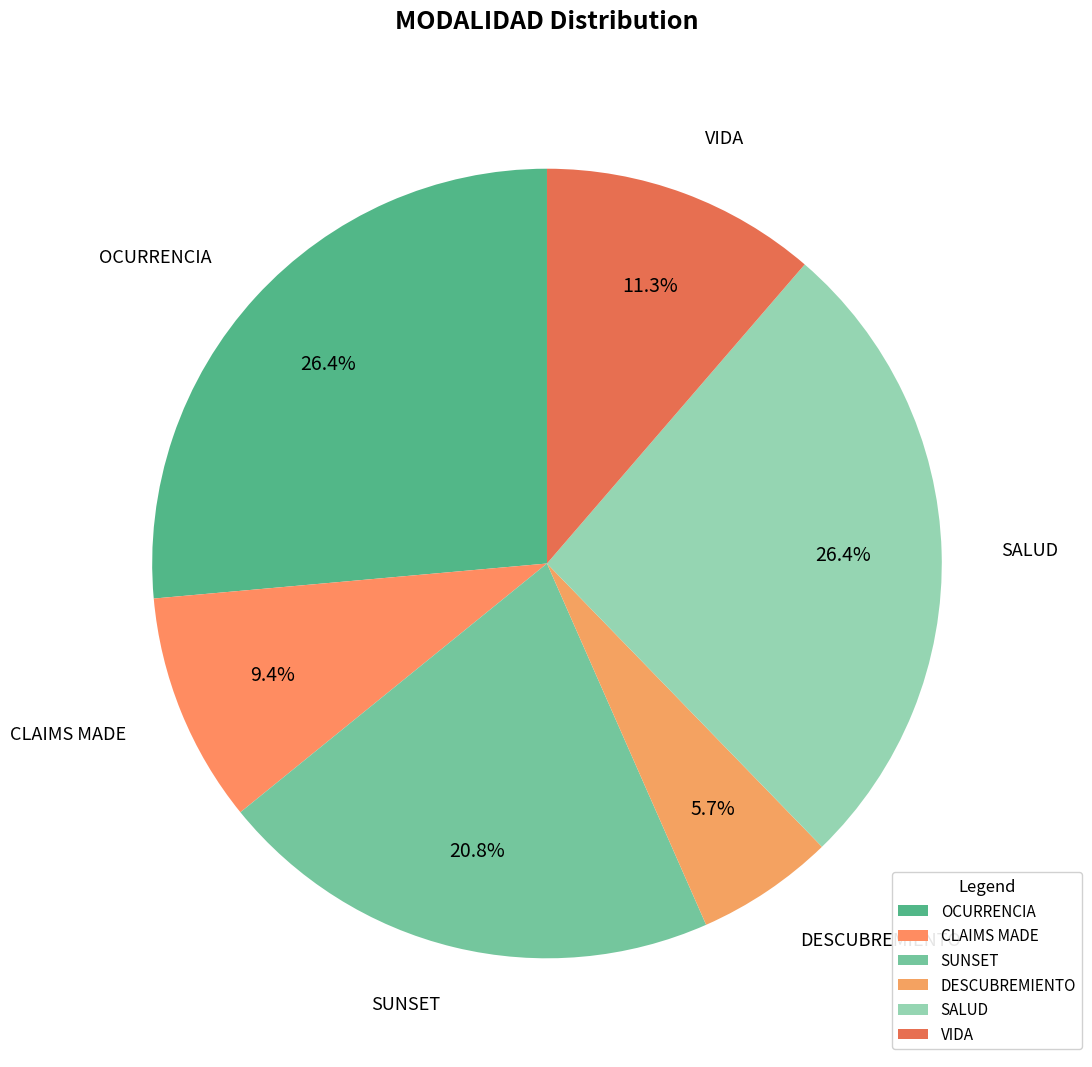

To the nearest percent, what is the difference between the DESCUBREMIENTO and SUNSET slice percentages?

15%